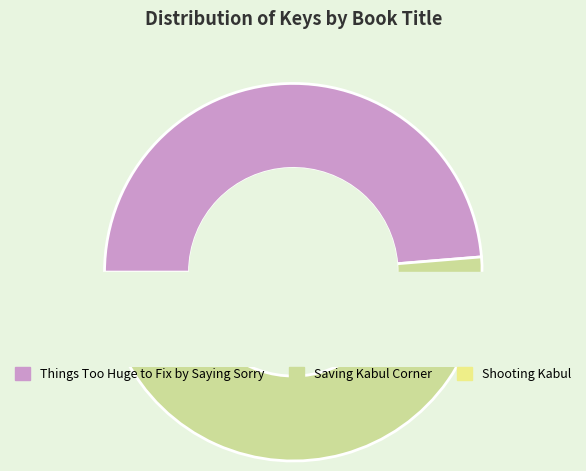

What is the largest slice in the pie chart?

Things Too Huge to Fix by Saying Sorry